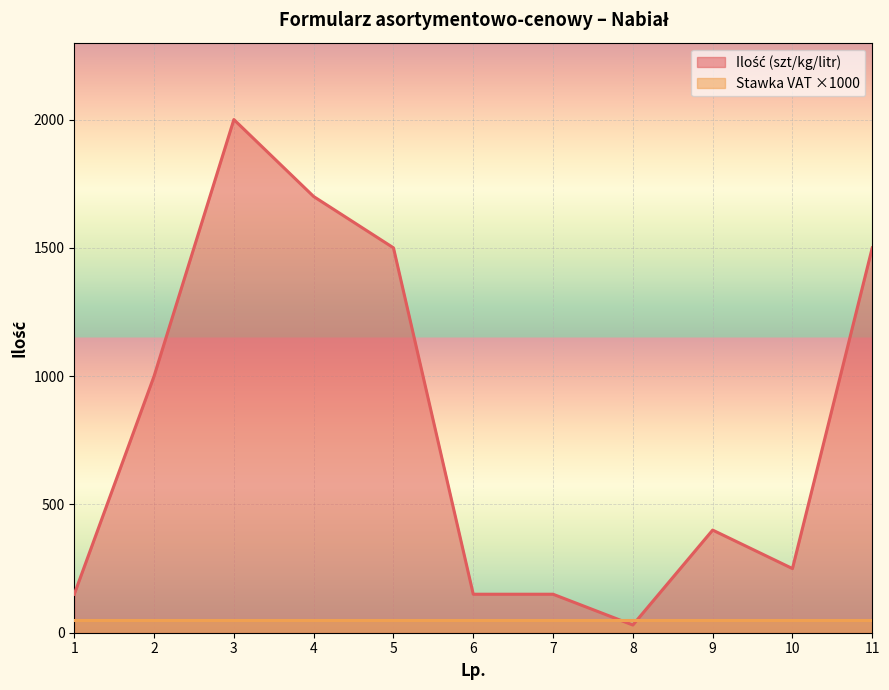

How many points are lower than both their immediate neighbors (excluding endpoints)?

2